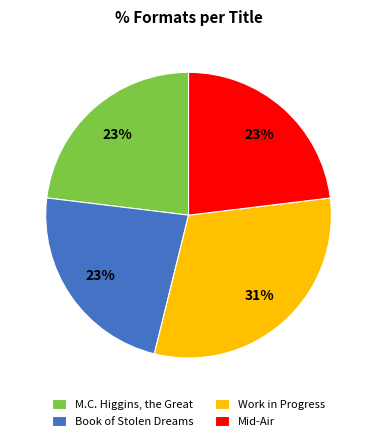

Approximately how many times larger is the value at Work in Progress compared to Book of Stolen Dreams?

1.3